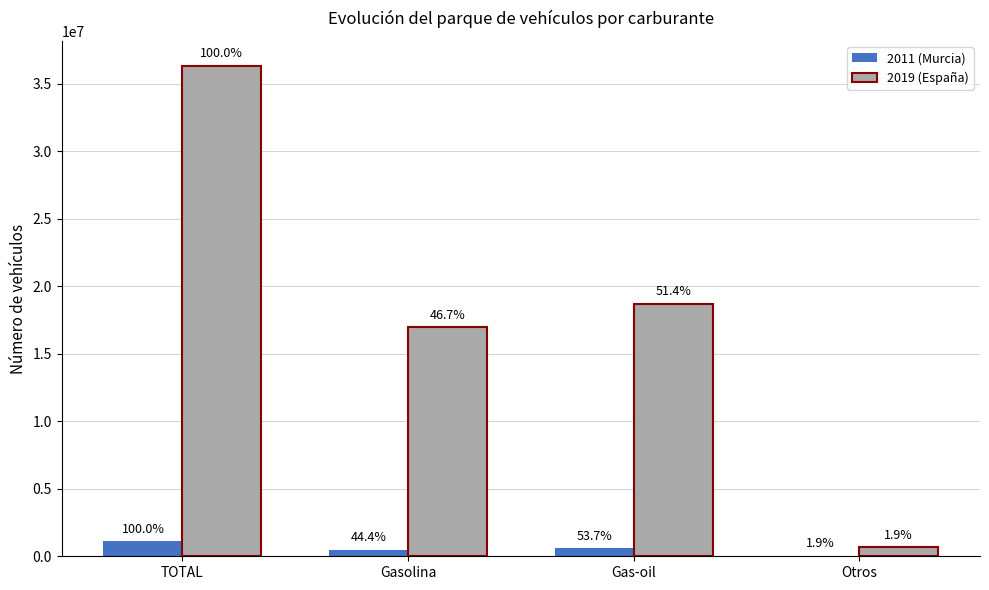

List the series in order of their overall mean, lowest first.

2011 (Murcia), 2019 (España)